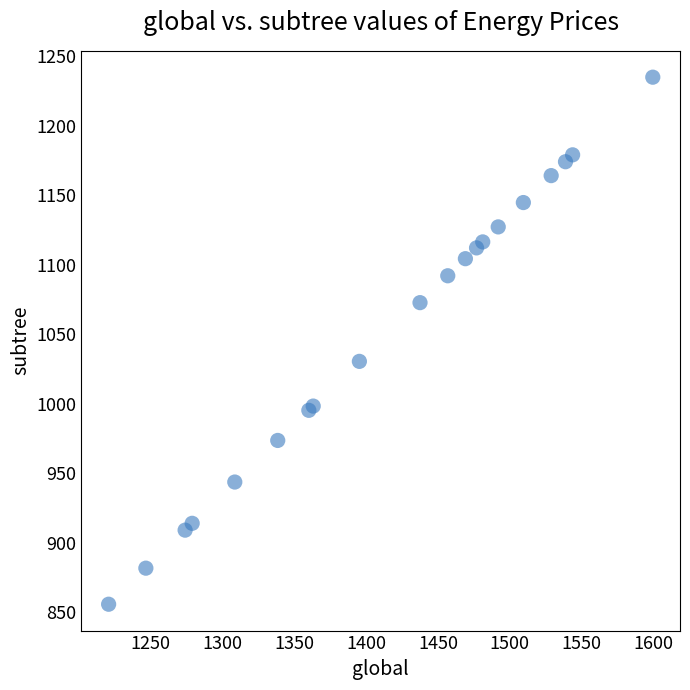

What Y value in the scatter plot is closest to 1045?

1030.4